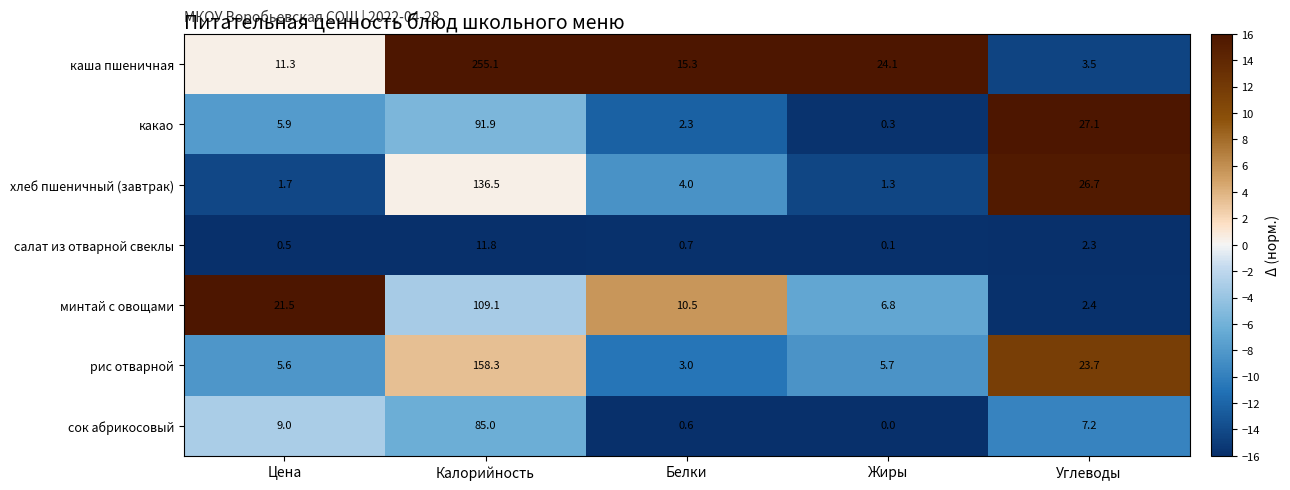

How many data points does each series have?

5